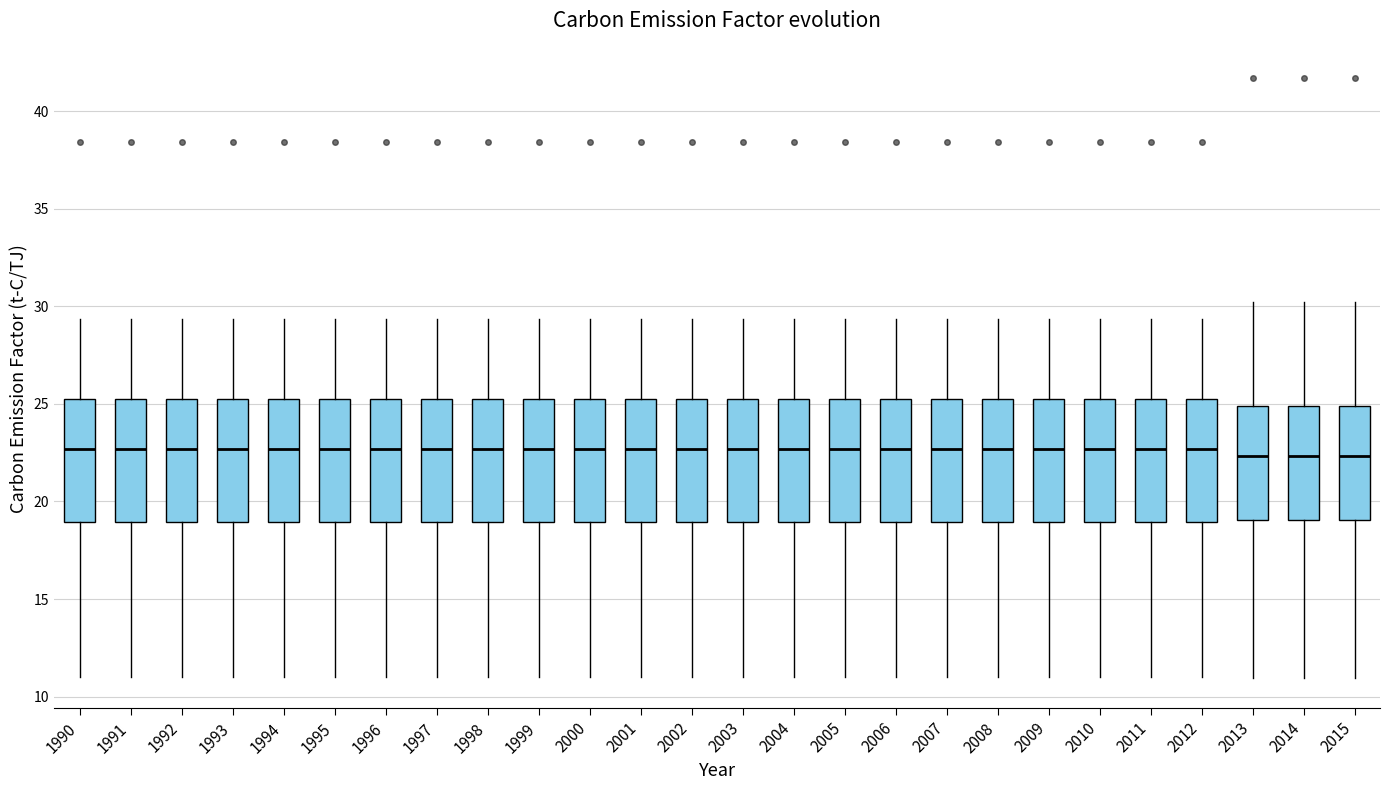

Reading left to right, transcribe this box plot: for each box, give where its median line is, the range the box spans, and where its two whiskers end, as read against the y-axis. The values are not printed on the chart, so give them approximately, as read against the axis.

1990: median 22.5, box 19.0 to 25.0, whiskers 11.0 to 29.5
1991: median 22.5, box 19.0 to 25.0, whiskers 11.0 to 29.5
1992: median 22.5, box 19.0 to 25.0, whiskers 11.0 to 29.5
1993: median 22.5, box 19.0 to 25.0, whiskers 11.0 to 29.5
1994: median 22.5, box 19.0 to 25.0, whiskers 11.0 to 29.5
1995: median 22.5, box 19.0 to 25.0, whiskers 11.0 to 29.5
1996: median 22.5, box 19.0 to 25.0, whiskers 11.0 to 29.5
1997: median 22.5, box 19.0 to 25.0, whiskers 11.0 to 29.5
1998: median 22.5, box 19.0 to 25.0, whiskers 11.0 to 29.5
1999: median 22.5, box 19.0 to 25.0, whiskers 11.0 to 29.5
2000: median 22.5, box 19.0 to 25.0, whiskers 11.0 to 29.5
2001: median 22.5, box 19.0 to 25.0, whiskers 11.0 to 29.5
2002: median 22.5, box 19.0 to 25.0, whiskers 11.0 to 29.5
2003: median 22.5, box 19.0 to 25.0, whiskers 11.0 to 29.5
2004: median 22.5, box 19.0 to 25.0, whiskers 11.0 to 29.5
2005: median 22.5, box 19.0 to 25.0, whiskers 11.0 to 29.5
2006: median 22.5, box 19.0 to 25.0, whiskers 11.0 to 29.5
2007: median 22.5, box 19.0 to 25.0, whiskers 11.0 to 29.5
2008: median 22.5, box 19.0 to 25.0, whiskers 11.0 to 29.5
2009: median 22.5, box 19.0 to 25.0, whiskers 11.0 to 29.5
2010: median 22.5, box 19.0 to 25.0, whiskers 11.0 to 29.5
2011: median 22.5, box 19.0 to 25.0, whiskers 11.0 to 29.5
2012: median 22.5, box 19.0 to 25.0, whiskers 11.0 to 29.5
2013: median 22.5, box 19.0 to 25.0, whiskers 11.0 to 30.0
2014: median 22.5, box 19.0 to 25.0, whiskers 11.0 to 30.0
2015: median 22.5, box 19.0 to 25.0, whiskers 11.0 to 30.0